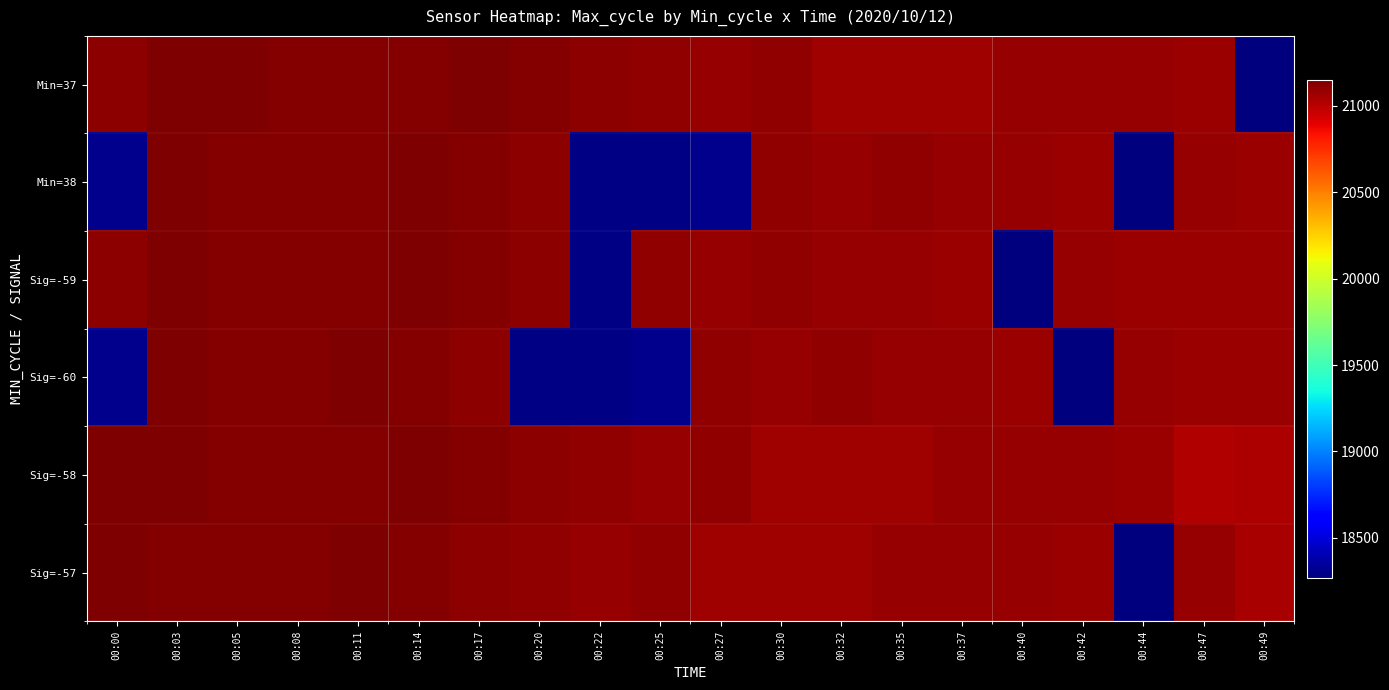

What is the spread (max minus min) of values at 00:20?

2849